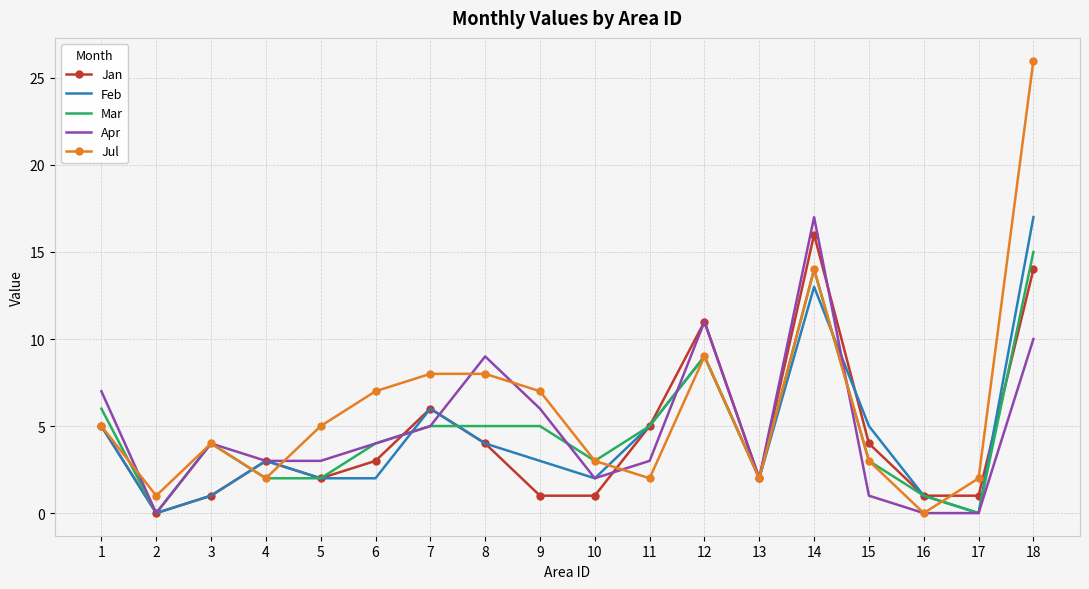

True or false: Mar and Feb intersect in this chart.

True